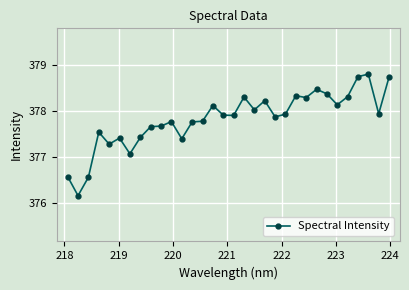

True or false: there are more than 1 points higher than both neighbors.

True